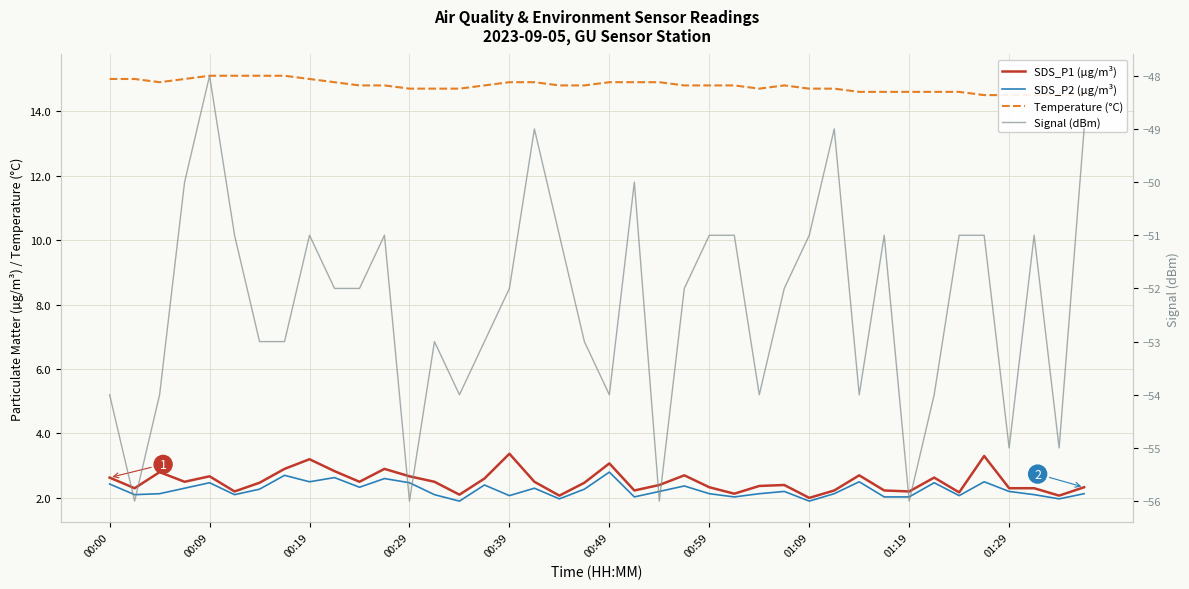

What is the difference between the maximum and second lowest values in the SDS_P2 (µg/m³) series?

0.9